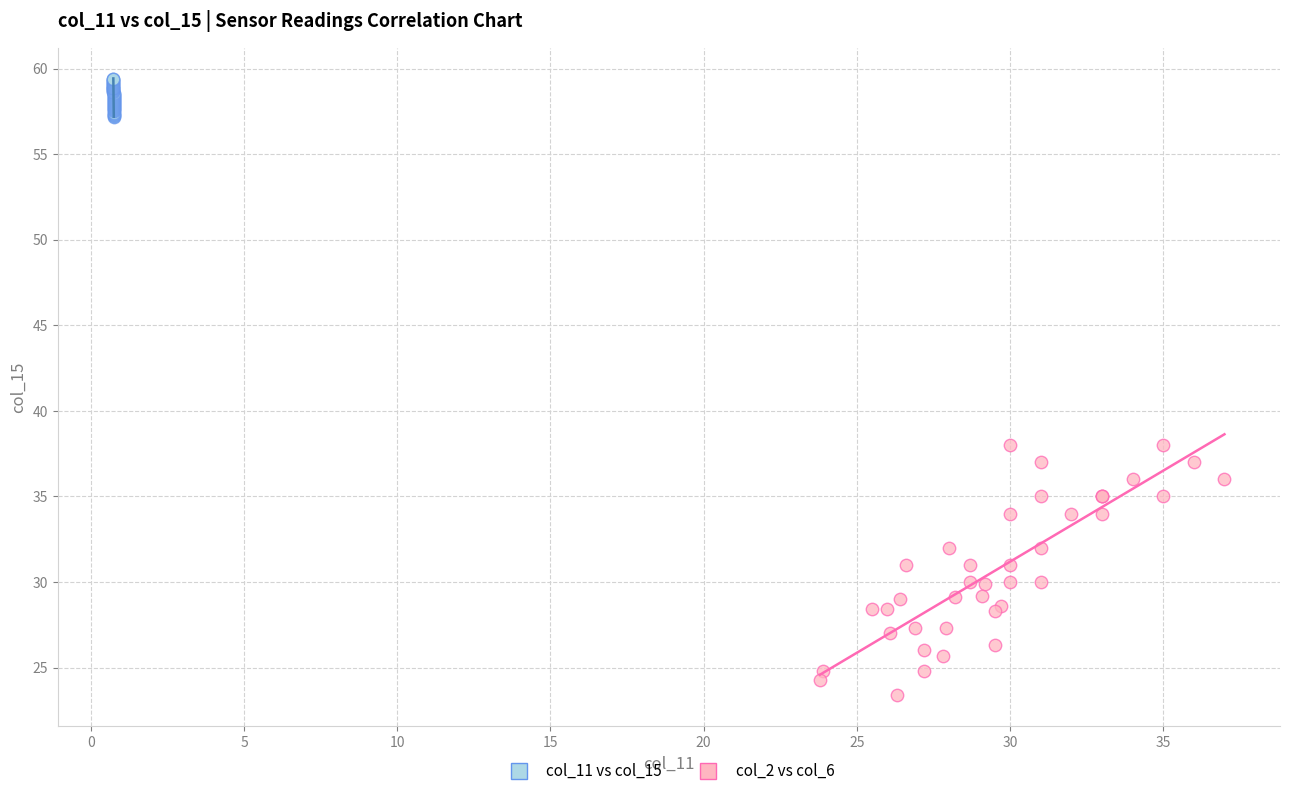

Which series reaches the maximum Y coordinate?

col_11 vs col_15